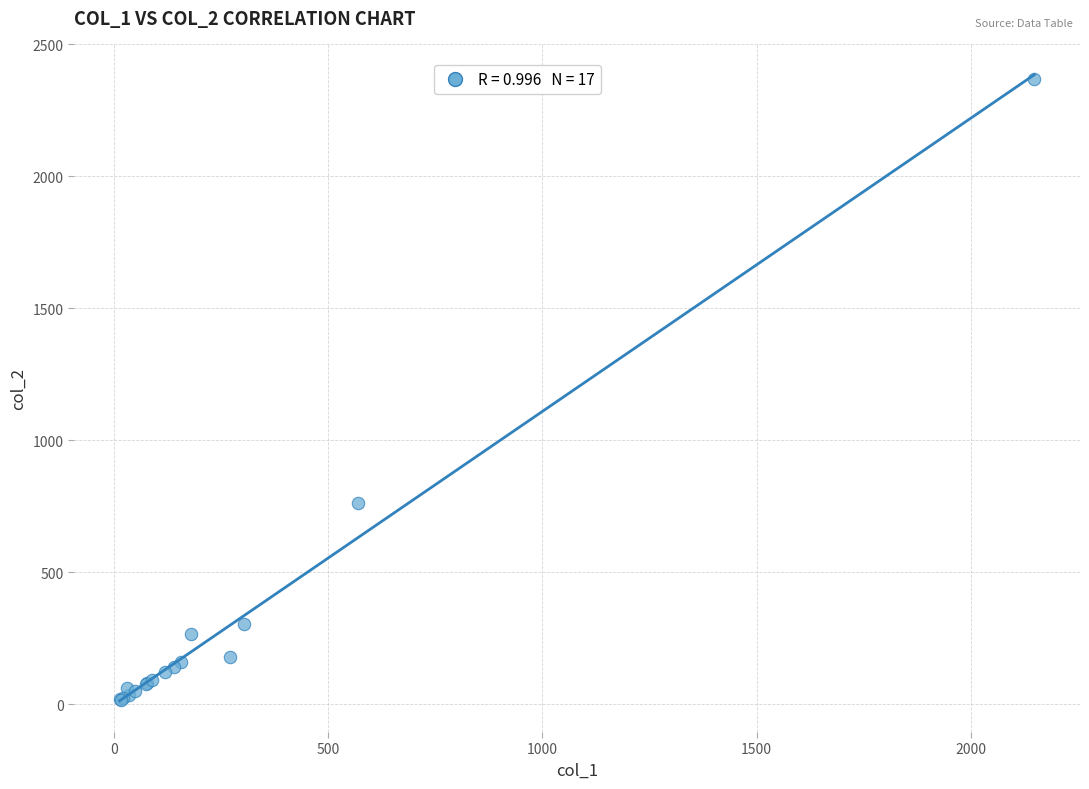

What Y value in the scatter plot is closest to 1191?

760.0